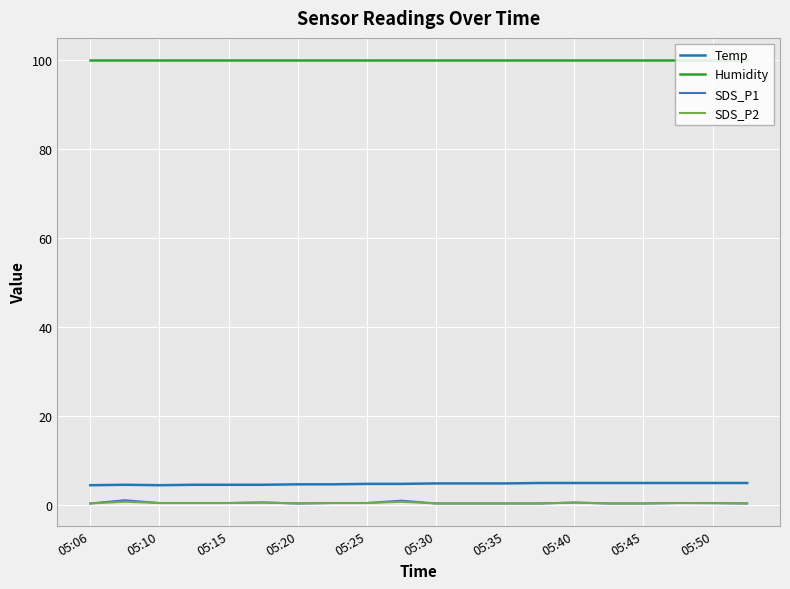

Which series has the largest total across all categories?

Humidity